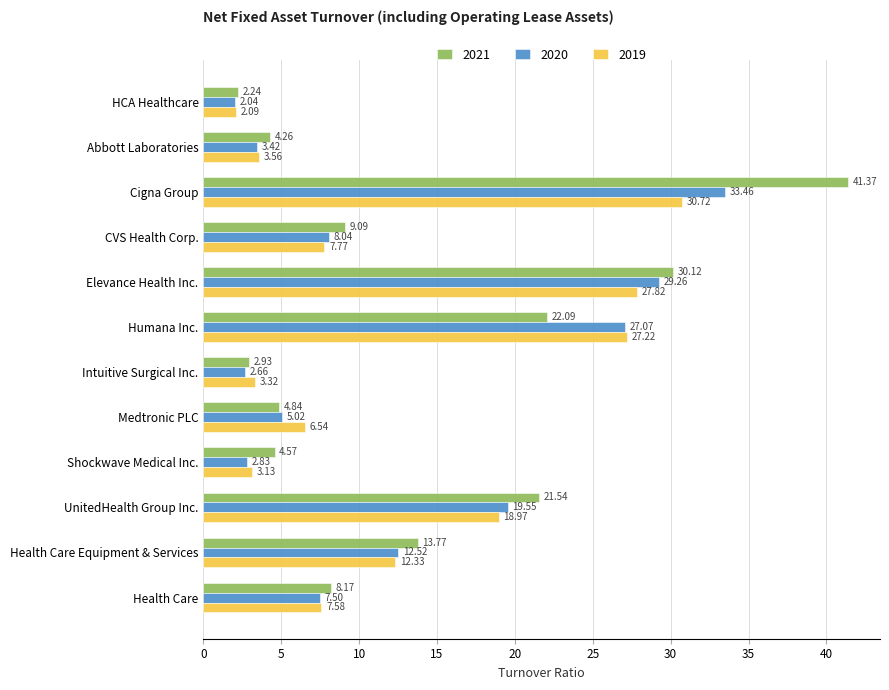

Is the value of 2019 at Abbott Laboratories greater than the value of 2020 at Humana Inc.?

No